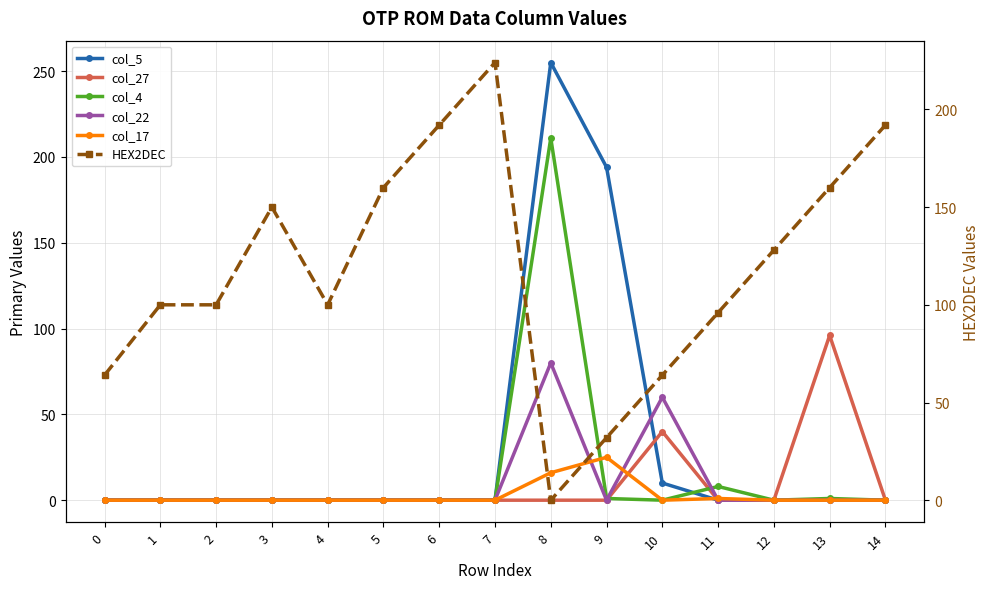

Between 9 and 8, which is larger?

8